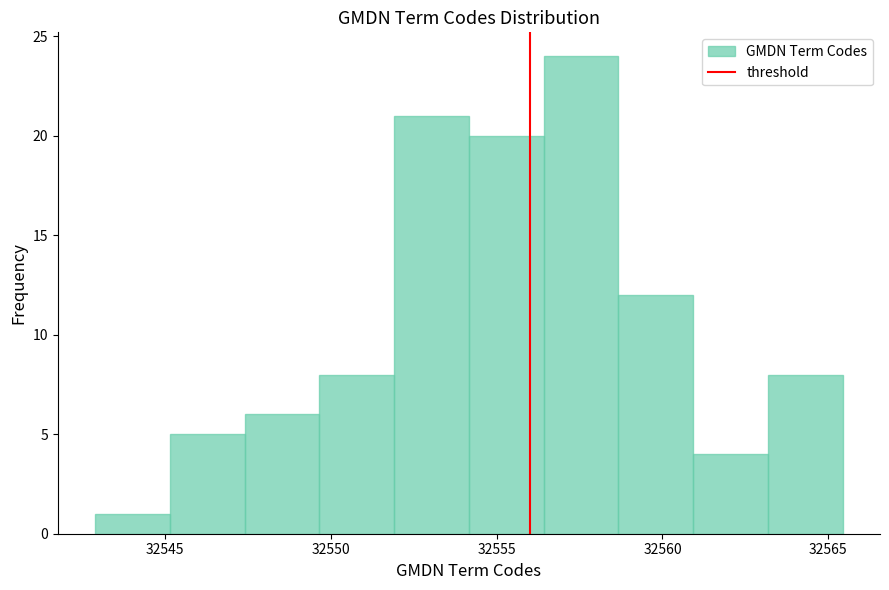

How tall is the bar that spans 32558.5 to 32561.0 on the x-axis? Neither the bar edges nor the heights are printed on the chart, so give them approximately, as read against the axes.

12